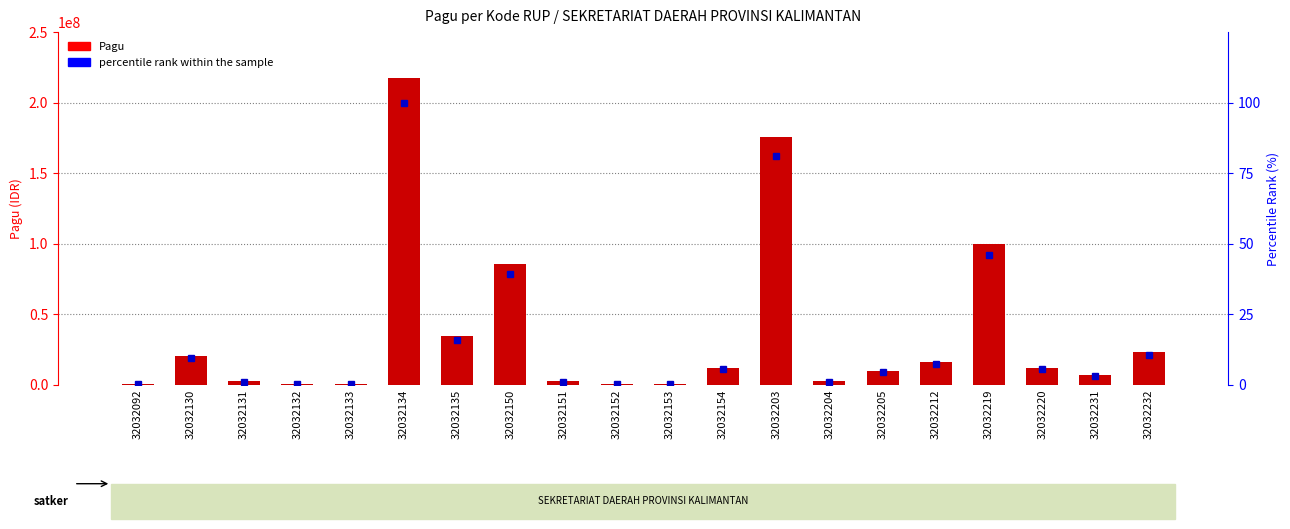

Is it true that Pagu equals 13755704.2 at 32032135?

False